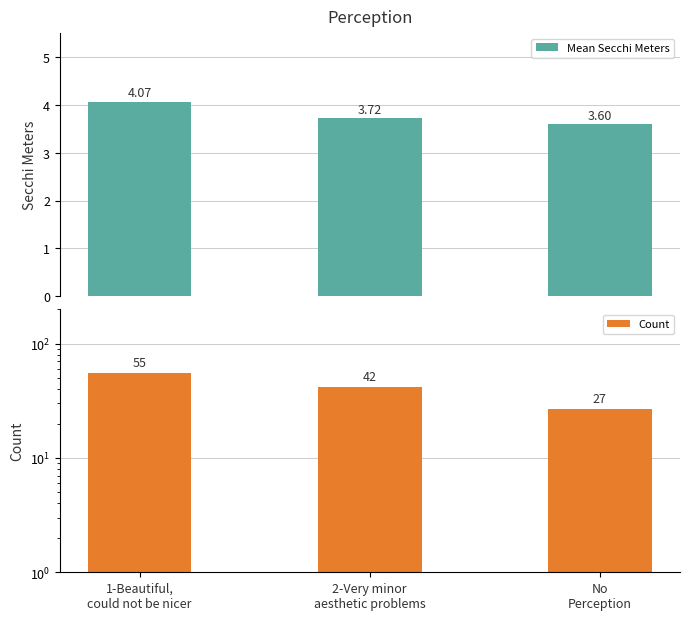

What is the value of the Count bar at the 2nd from the left?

42.0